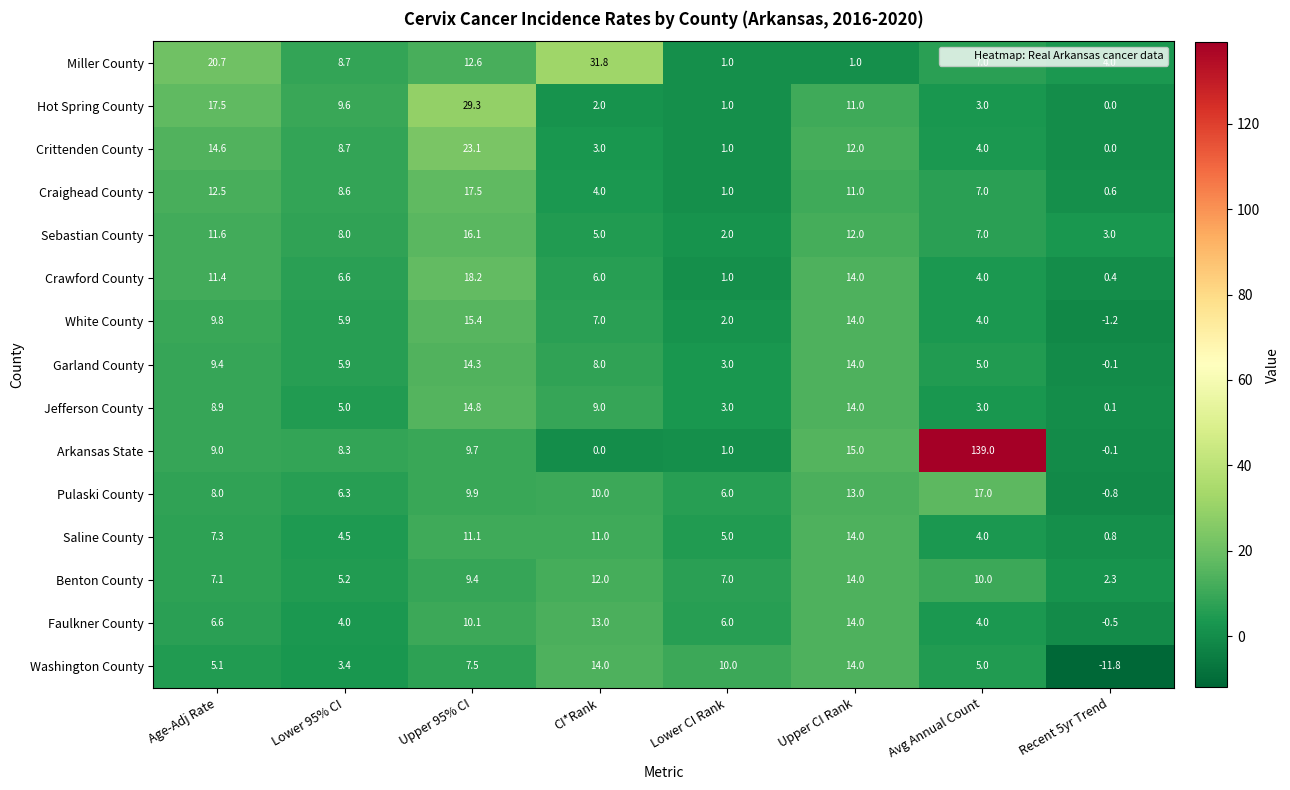

Between CI*Rank and Recent 5yr Trend, which series saw the biggest shift?

Miller County